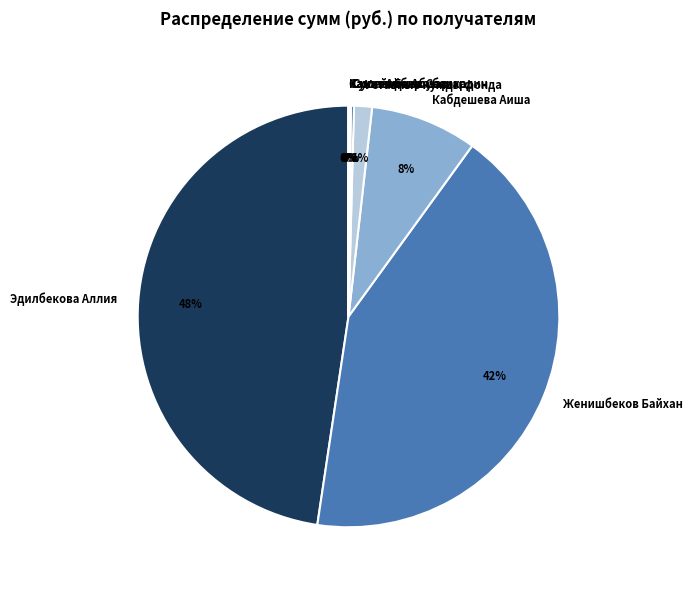

Is there any slice that represents more than half of the pie?

No